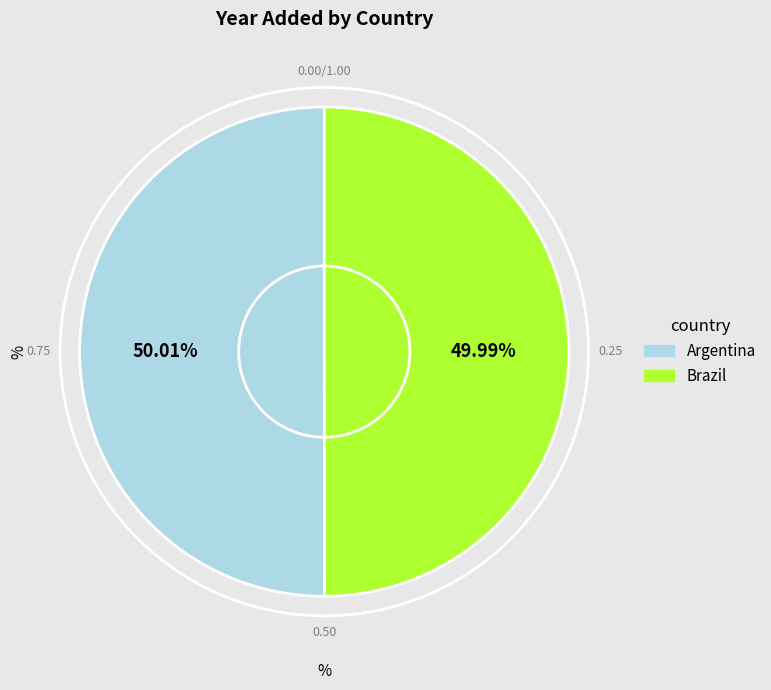

Approximately how many times larger is the value at Brazil compared to Argentina?

1.0